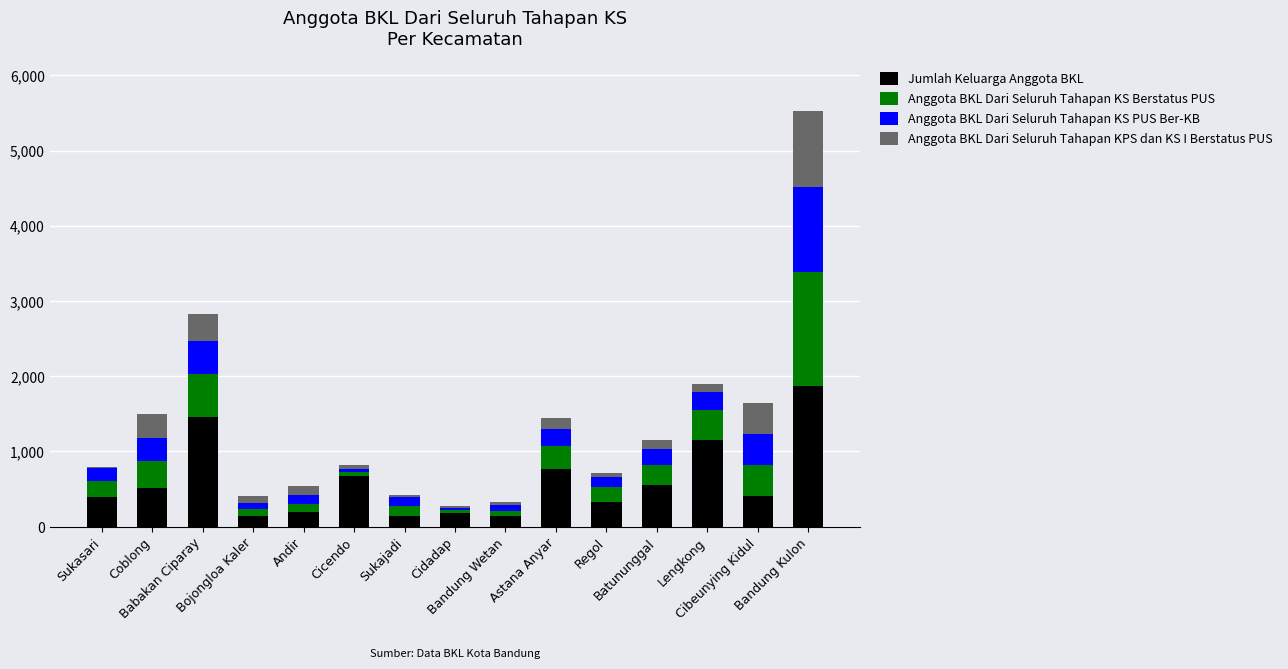

What is the highest value of the Jumlah Keluarga Anggota BKL series?

1875